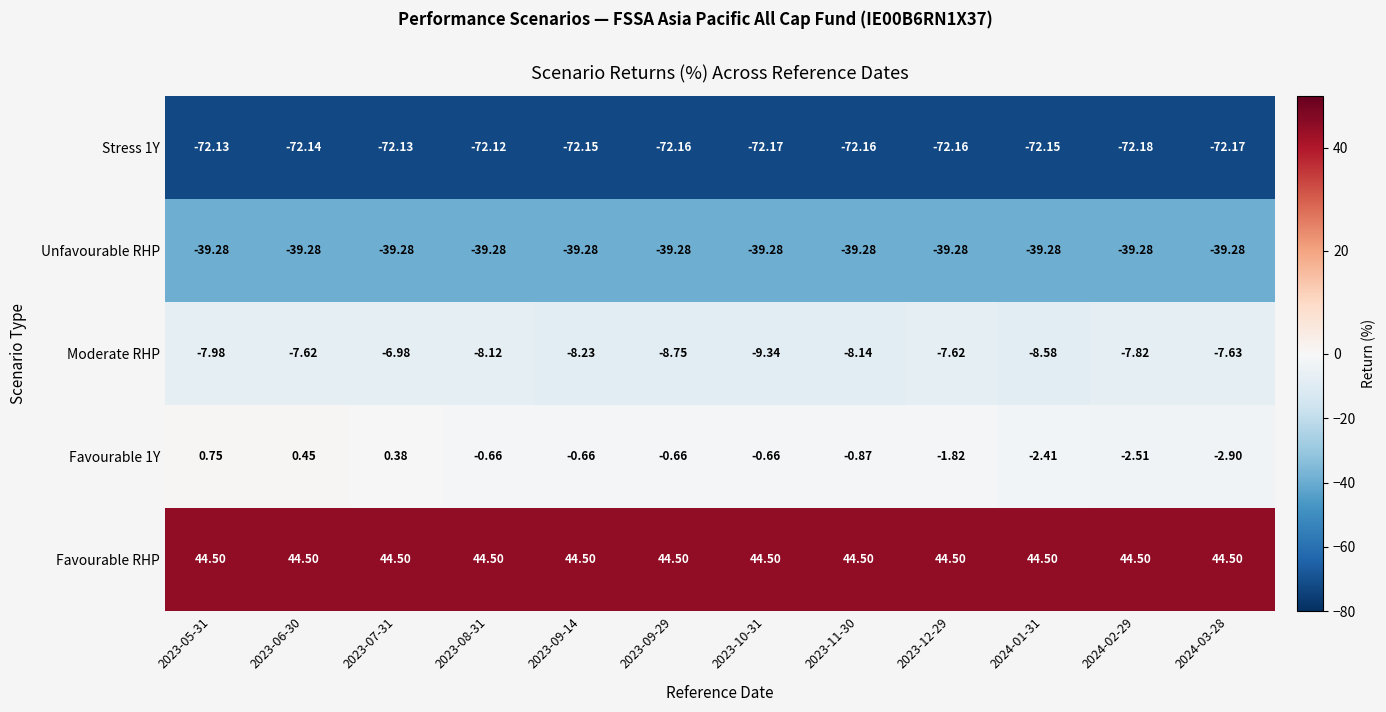

How many categories are shown in the chart?

12